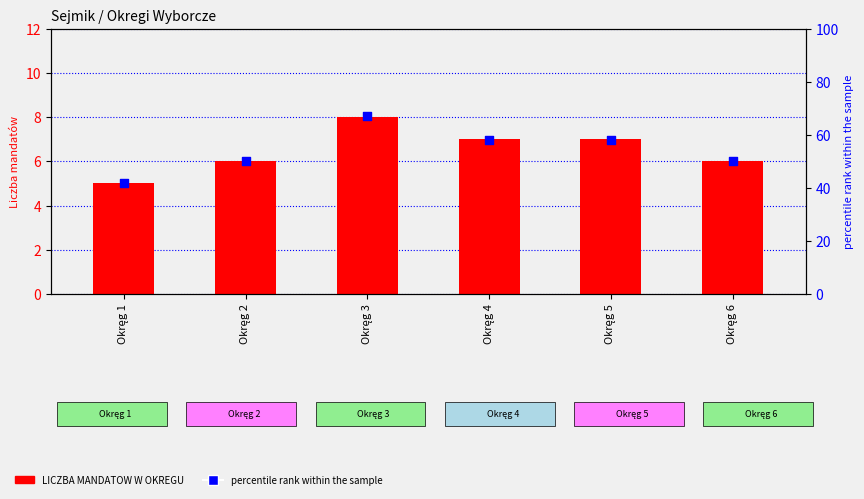

Which series has the largest total across all categories?

percentile rank within the sample